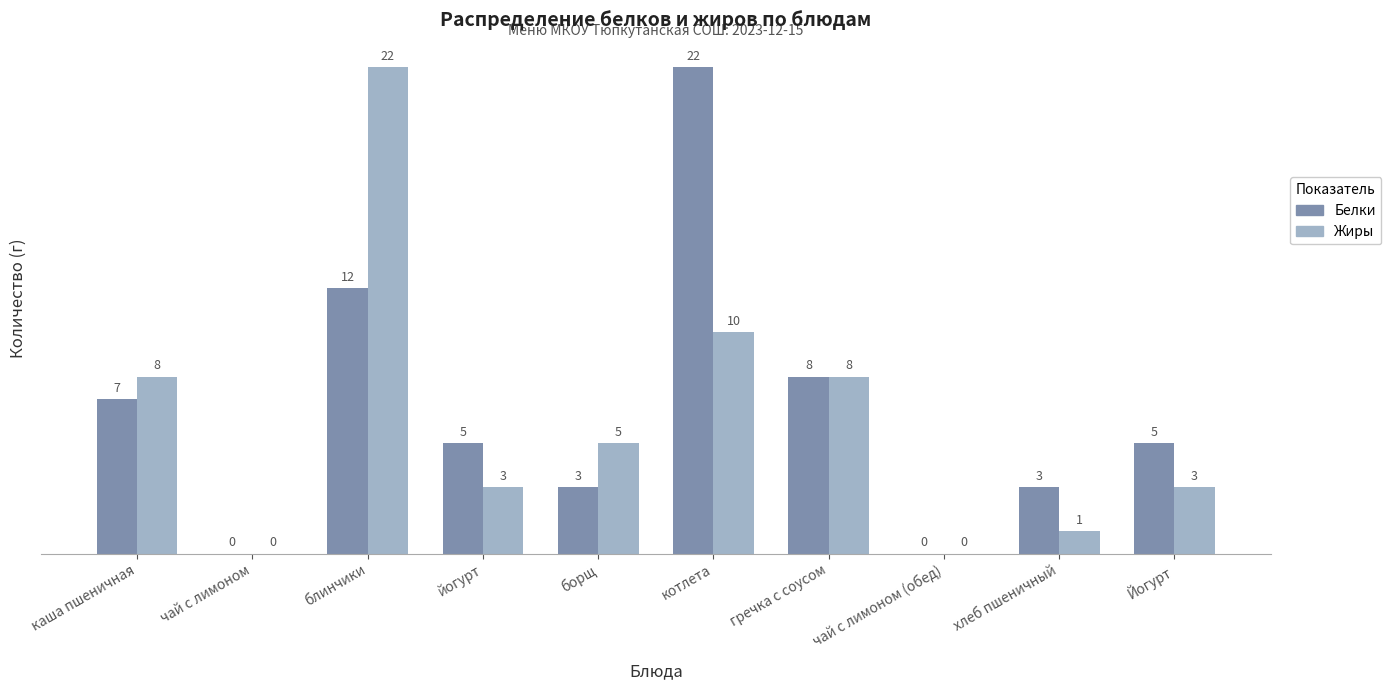

What is the difference between the Белки values at гречка с соусом and чай с лимоном (обед)?

8